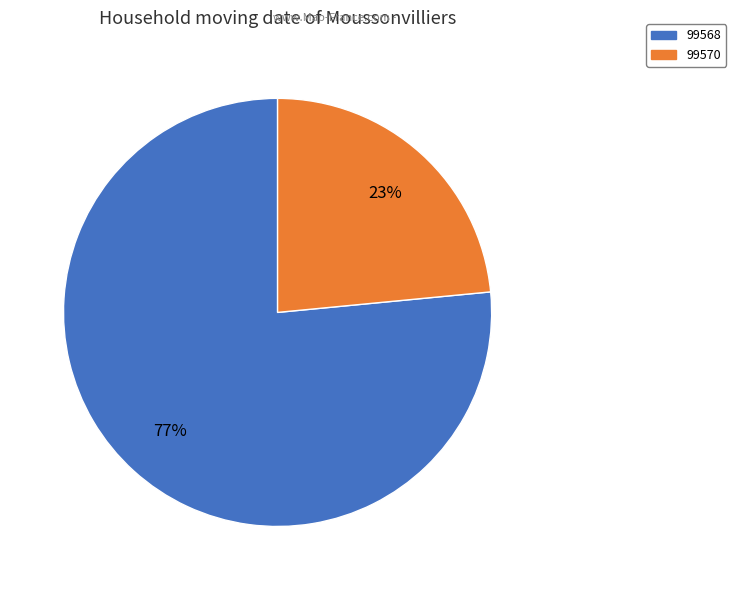

Approximately how many times larger is the value at 99568 compared to 99570?

3.3